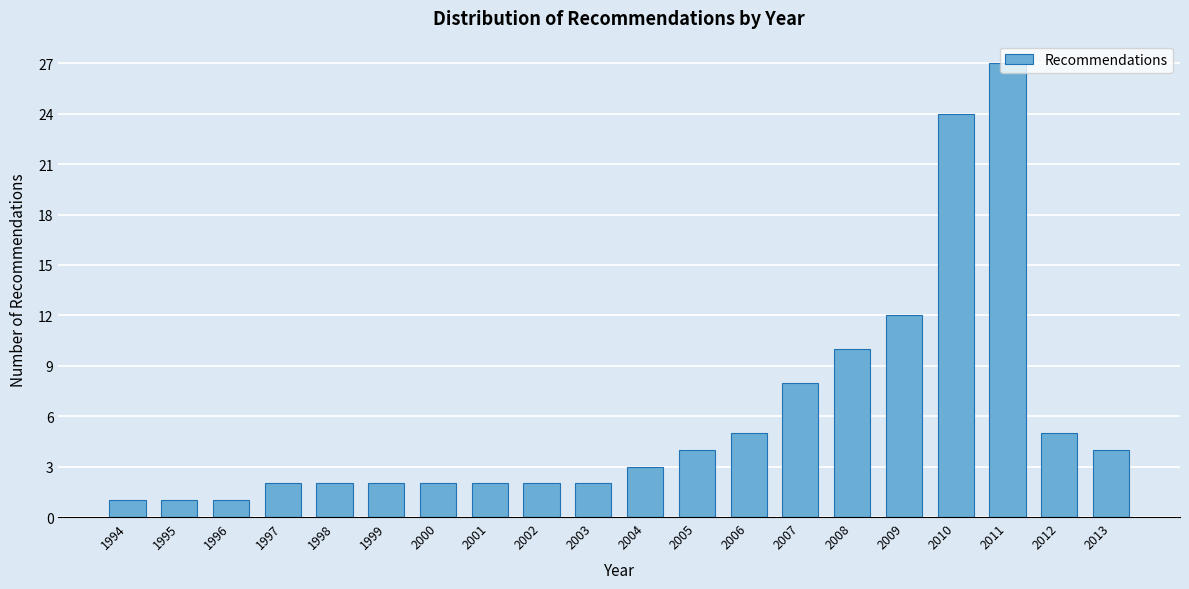

What is the value of the 18th bar from the left?

27